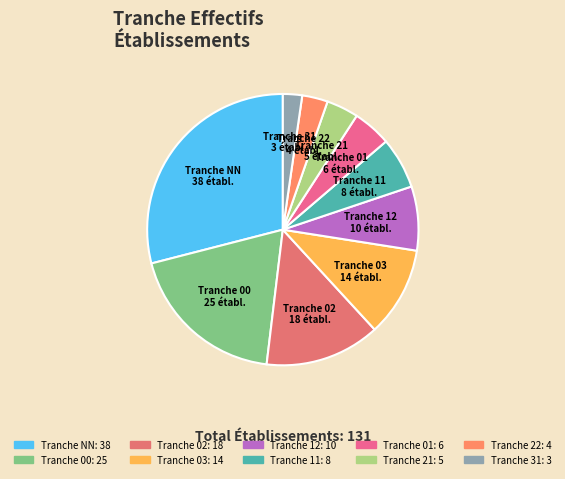

Rank the categories by value from lowest to highest.

Tranche 31, Tranche 22, Tranche 21, Tranche 01, Tranche 11, Tranche 12, Tranche 03, Tranche 02, Tranche 00, Tranche NN